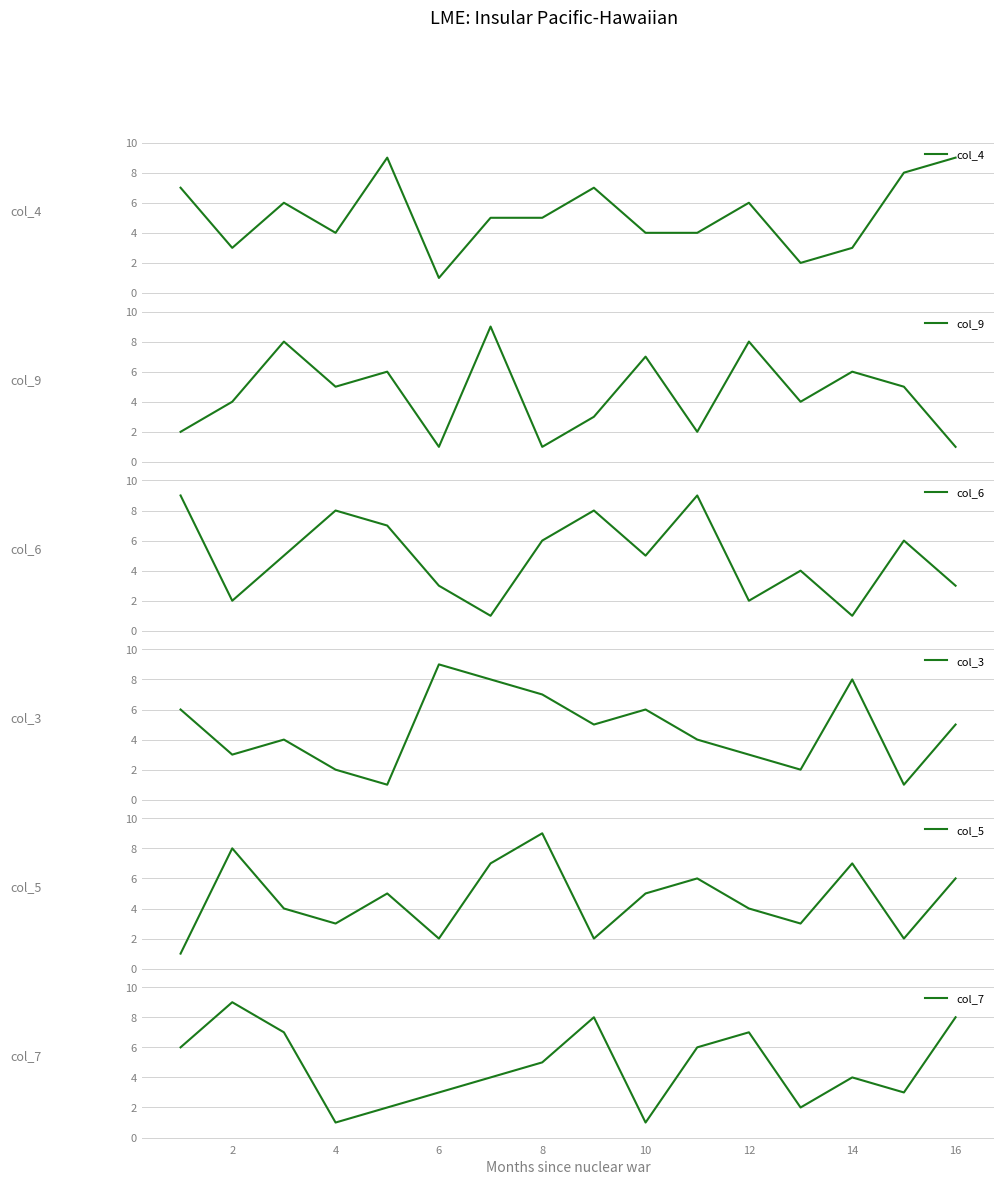

The col_7 series shows 9 at 8. True or false?

False